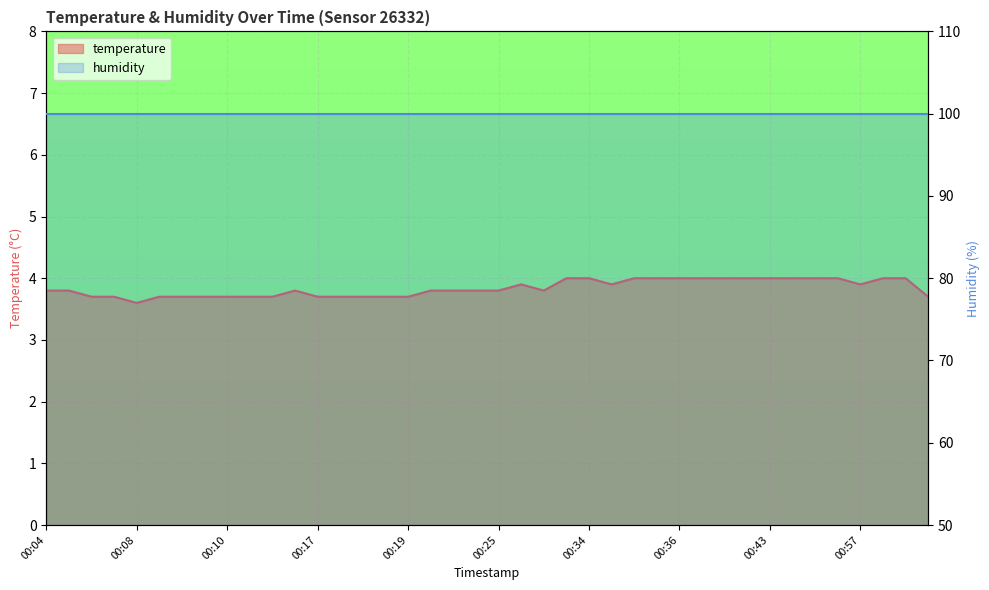

Read the value at 00:57.

3.9